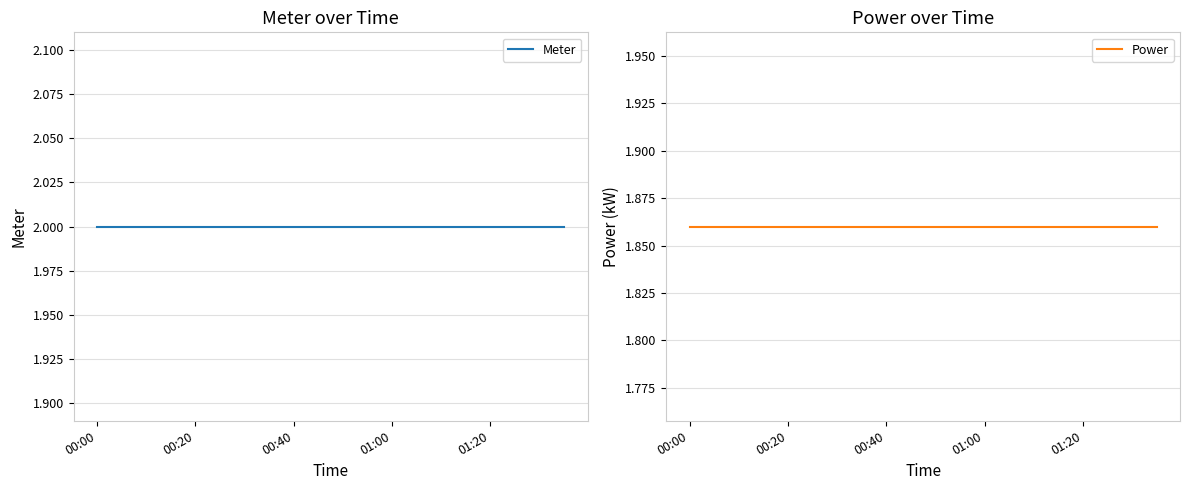

Which series changed the most between 8 and 11?

Meter